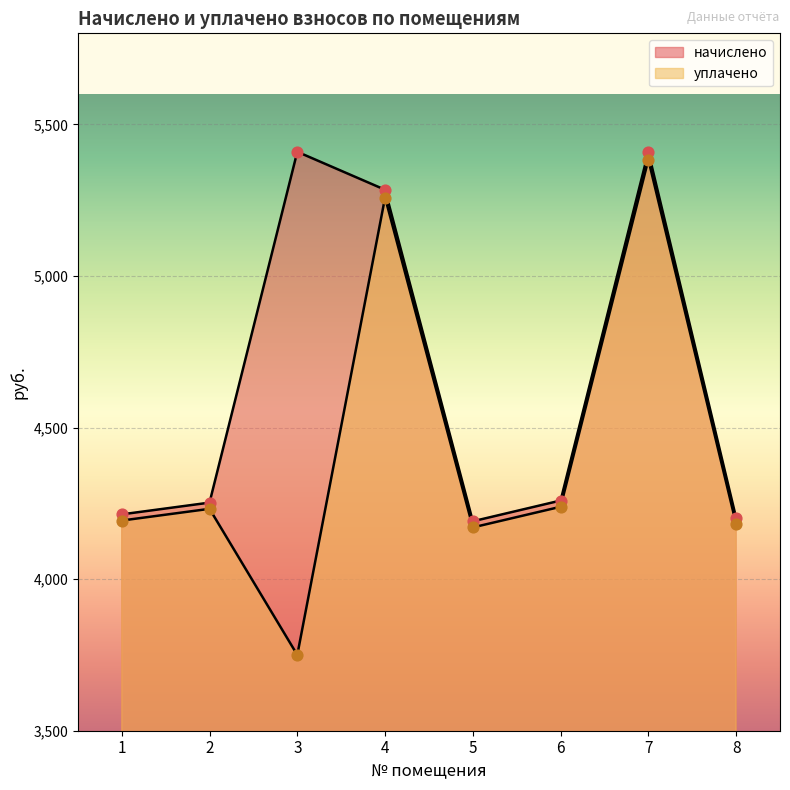

What is the total value across all series at 1?

8406.8